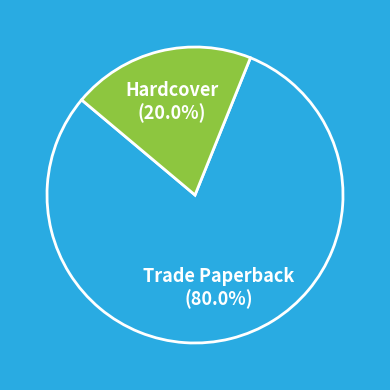

Is there any slice that represents more than half of the pie?

Yes